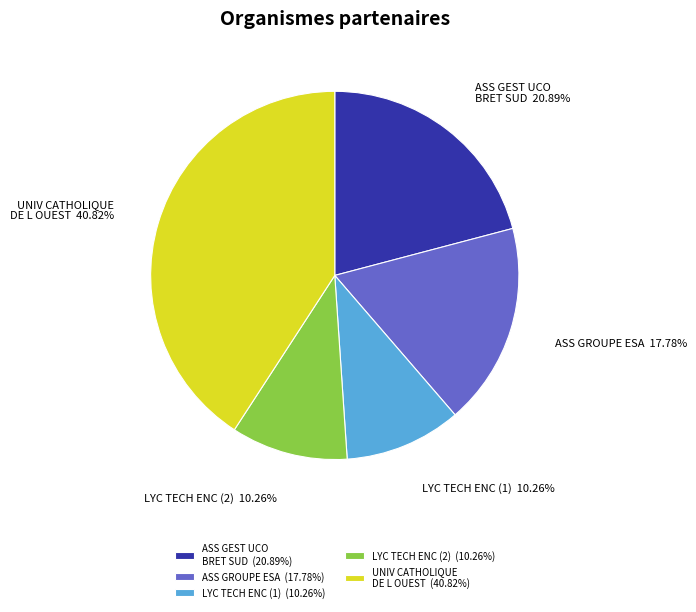

What is the ratio of the value at LYC TECH ENC (1) to the value at UNIV CATHOLIQUE DE L OUEST?

0.3